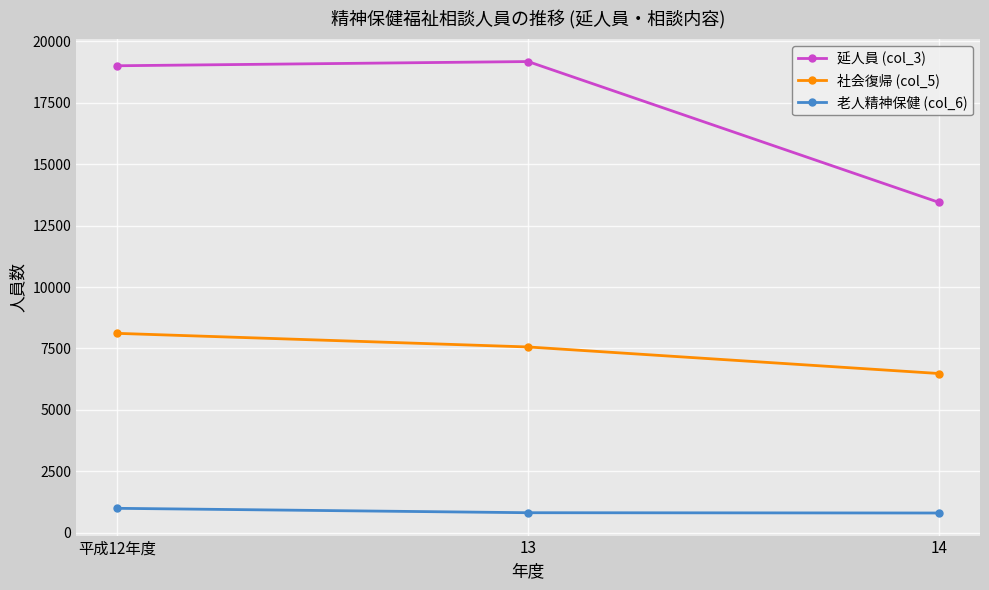

Which series has the widest spread of values?

延人員 (col_3)